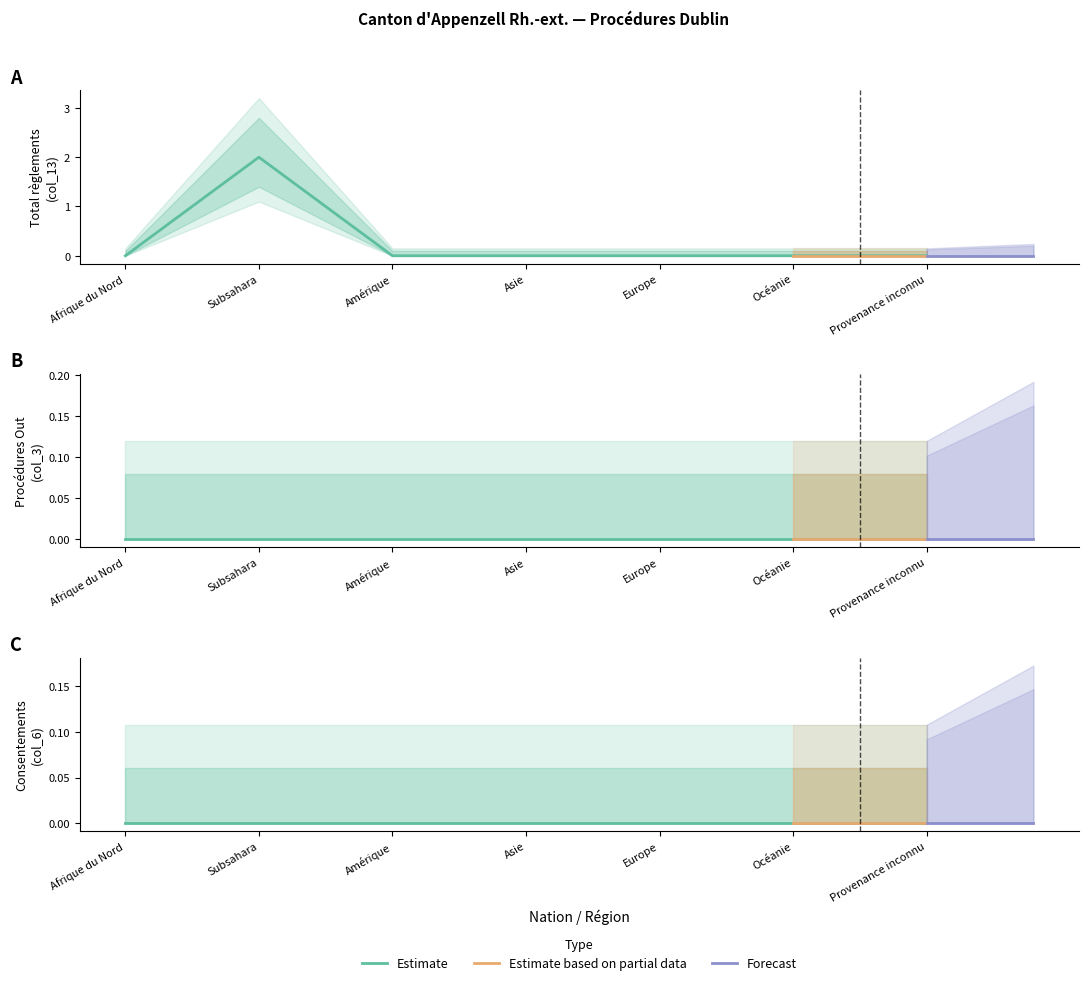

What is the label of the 4th point from the left?

Asie